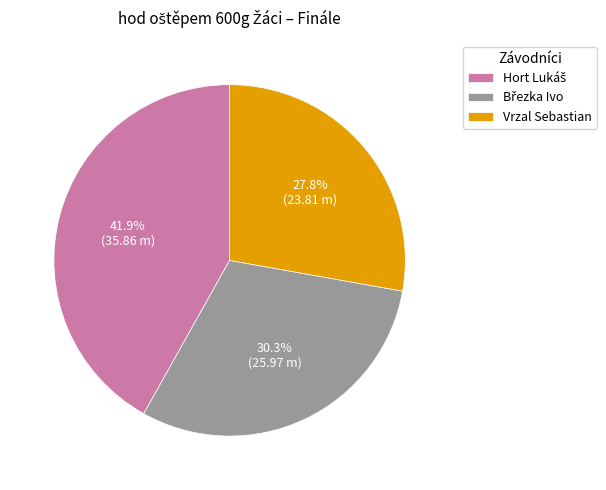

Which slice is the smallest?

Vrzal Sebastian